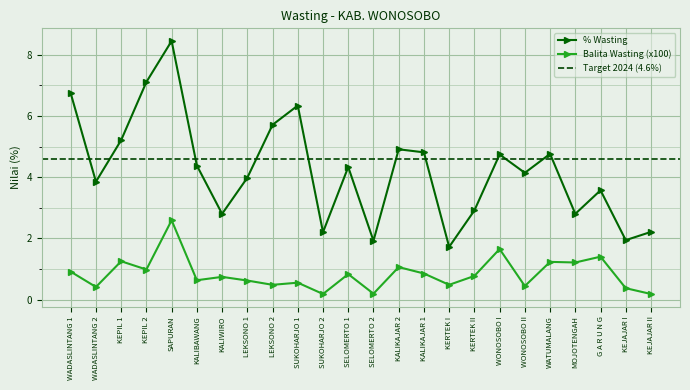

Count the number of categories in the chart.

24